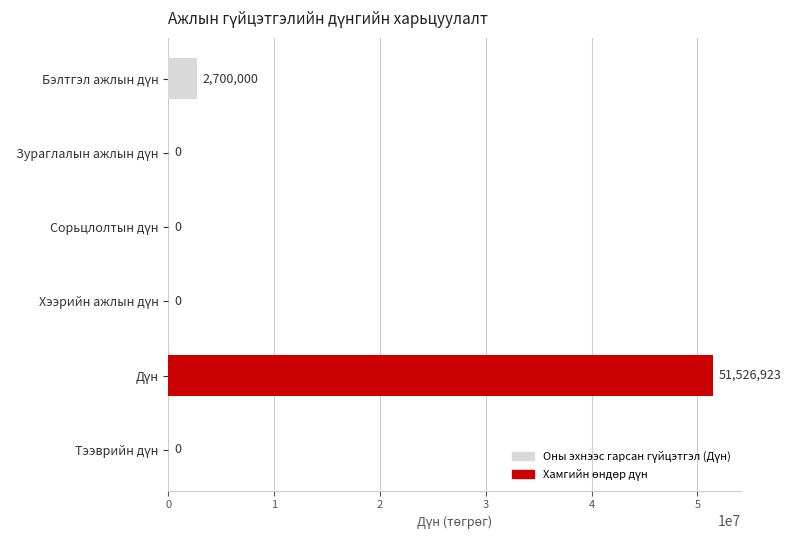

What is the greatest value displayed?

51526923